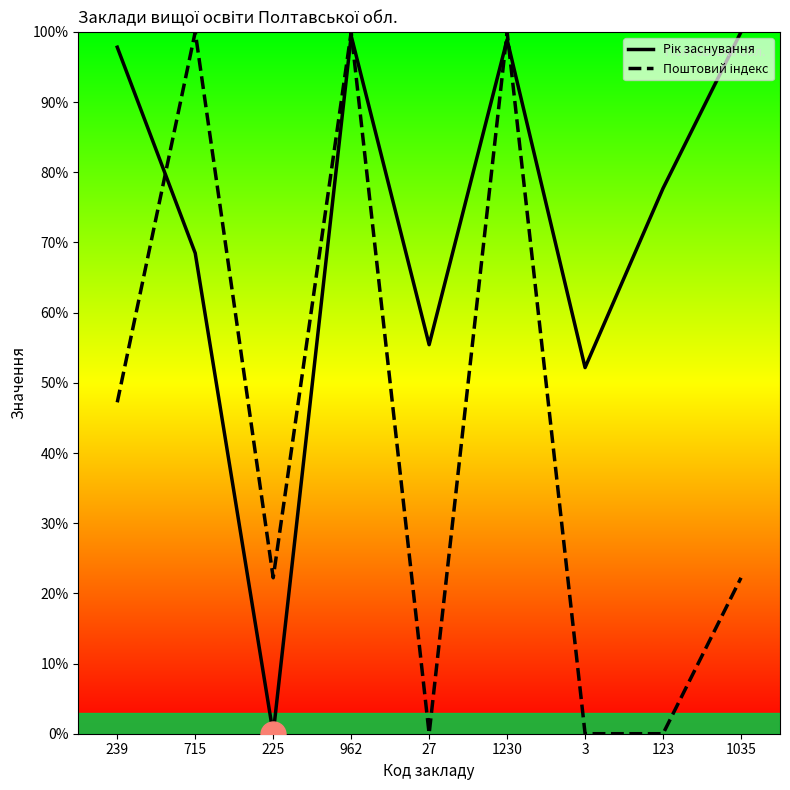

Is this an area chart (filled region under the line)?

No